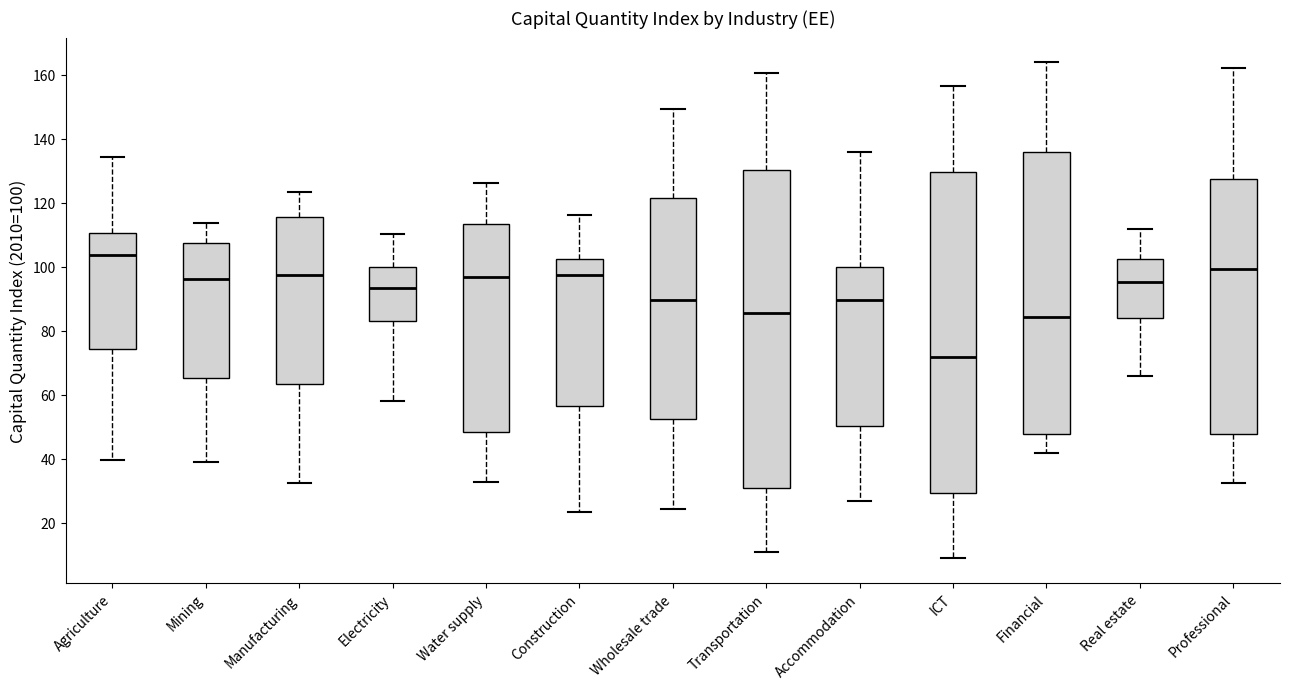

Which box has the highest median line?

Agriculture